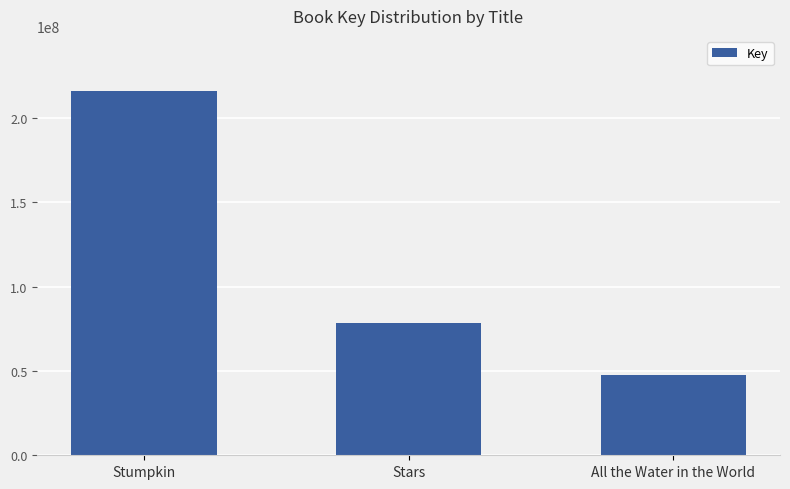

Is it true that the value at All the Water in the World is 47646292?

True